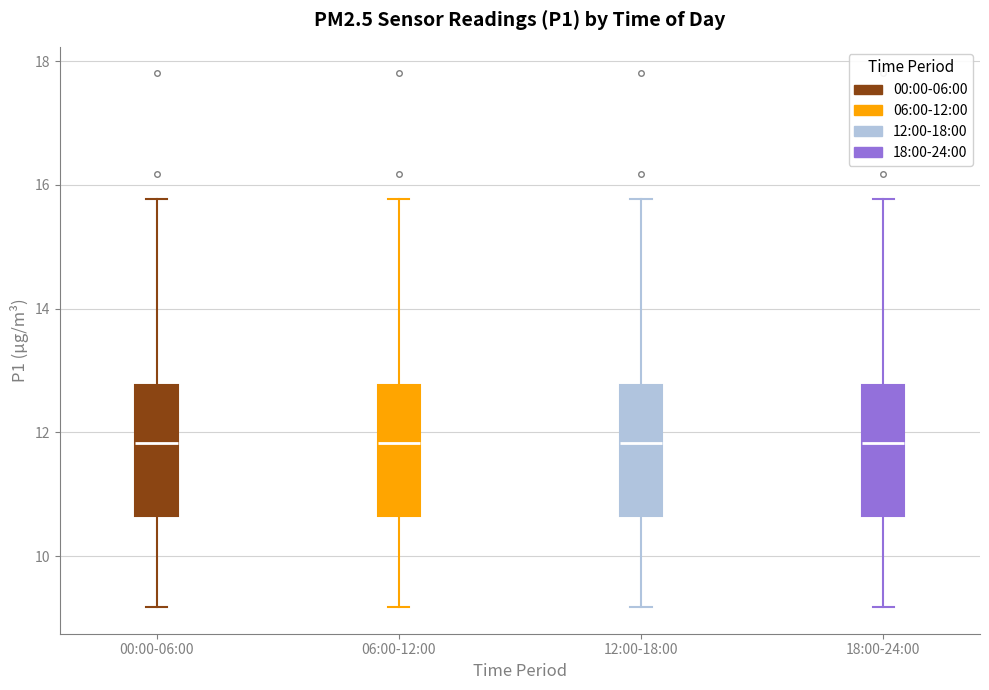

Where does the upper whisker of the box for 00:00-06:00 end on the y-axis? The values are not printed on the chart, so give them approximately, as read against the axis.

15.8